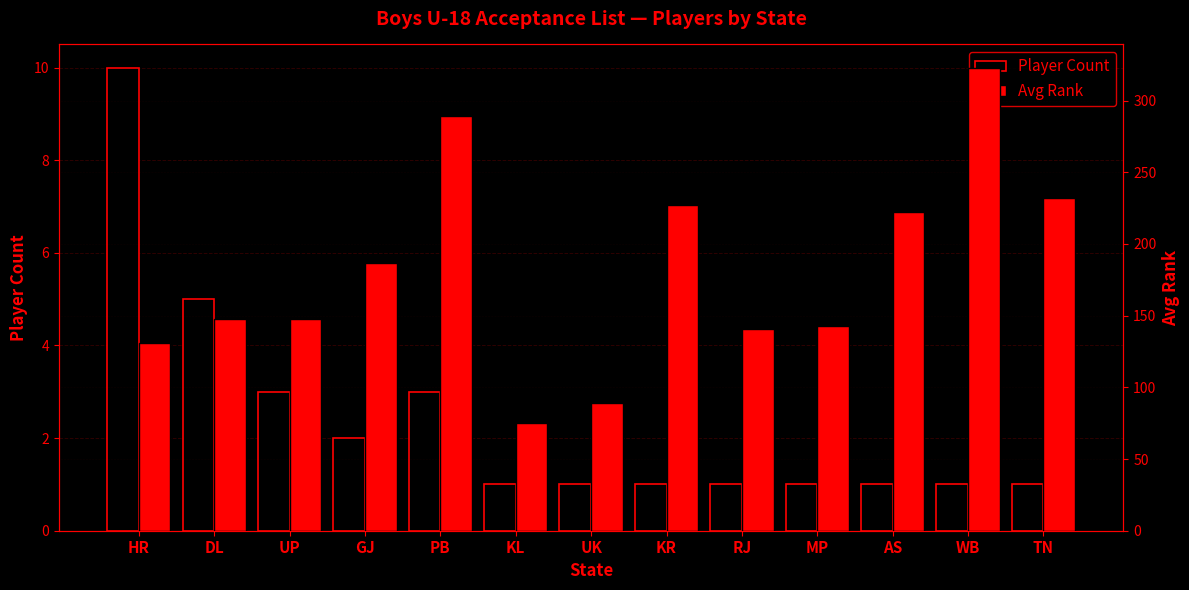

What is the difference between the maximum and minimum values in the Player Count series?

9